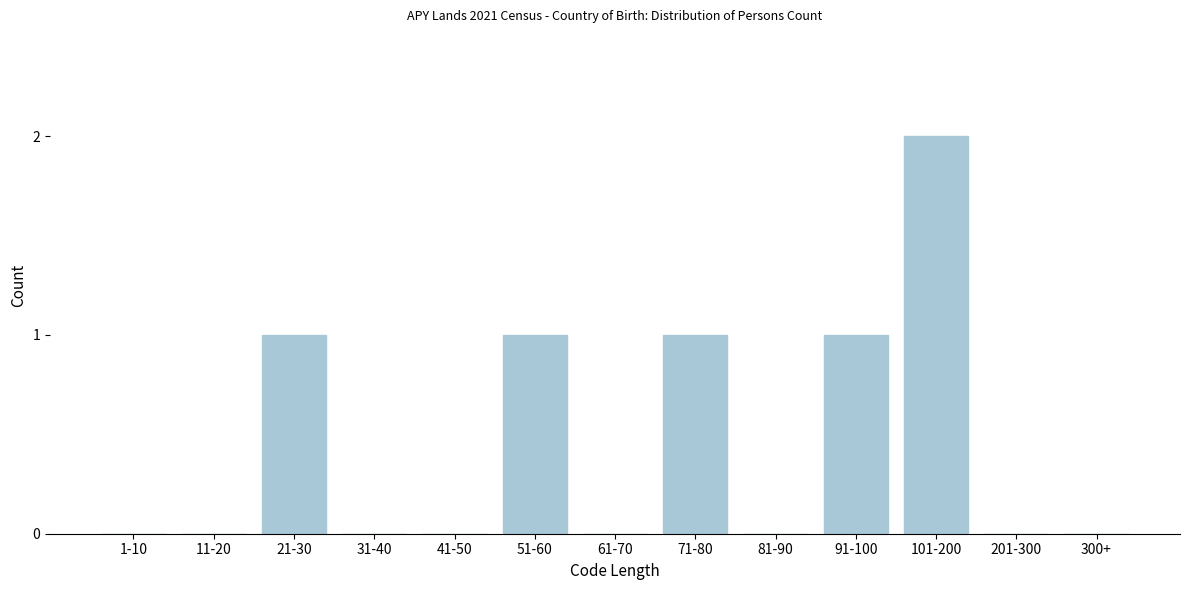

Reading right to left, extract all data points from this chart.

300+=0	201-300=0	101-200=2	91-100=1	81-90=0	71-80=1	61-70=0	51-60=1	41-50=0	31-40=0	21-30=1	11-20=0	1-10=0